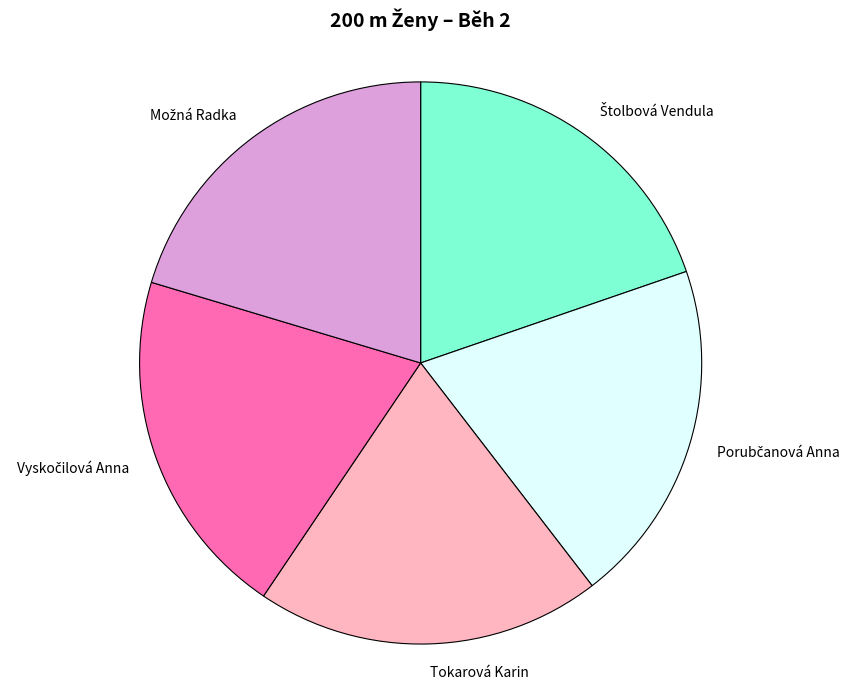

The Tokarová Karin slice represents 20% of the pie. True or false?

True